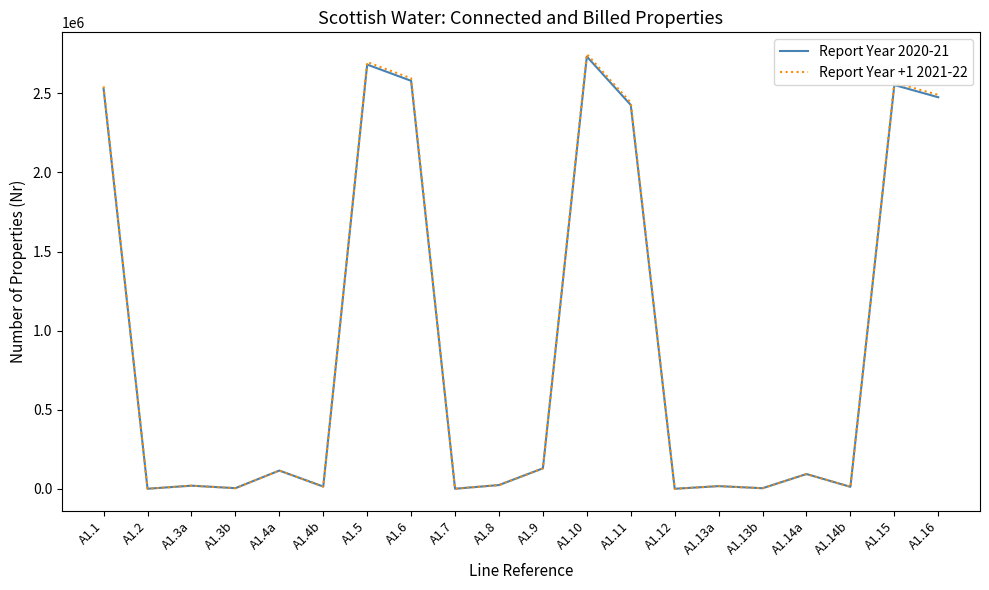

What is the greatest value displayed?

2748668